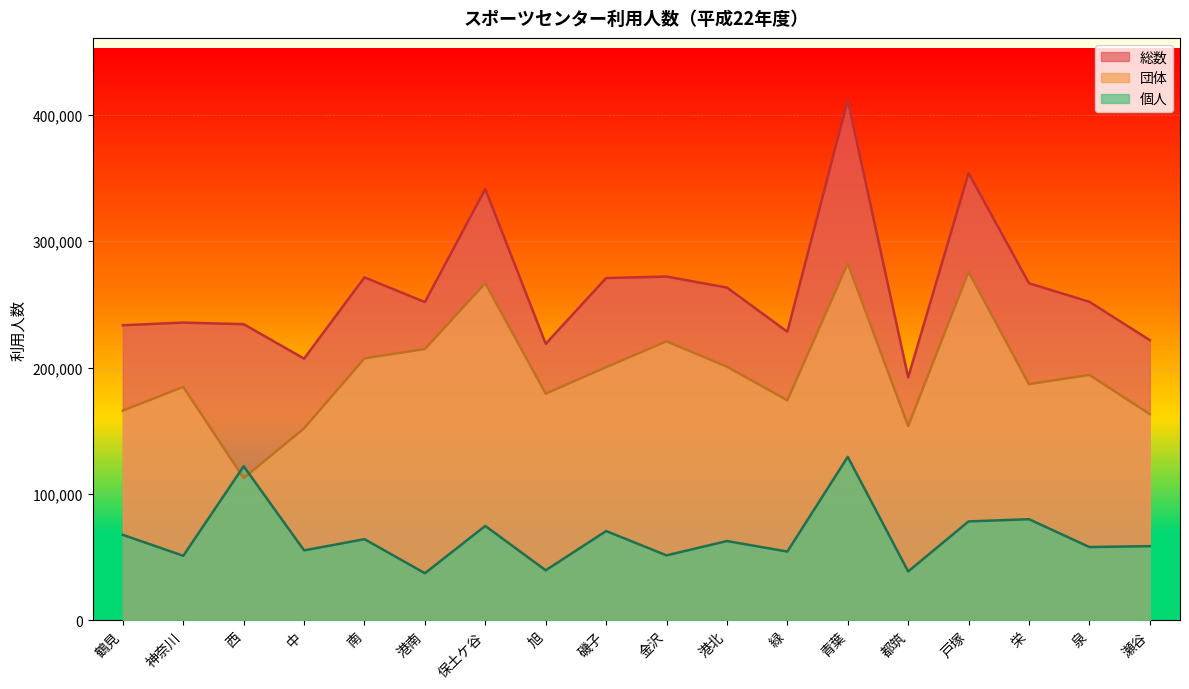

What is the label of the 16th point from the right?

西